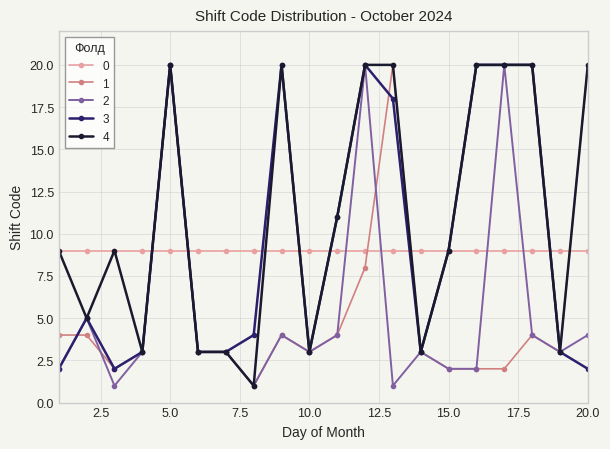

Which series has the largest total across all categories?

4